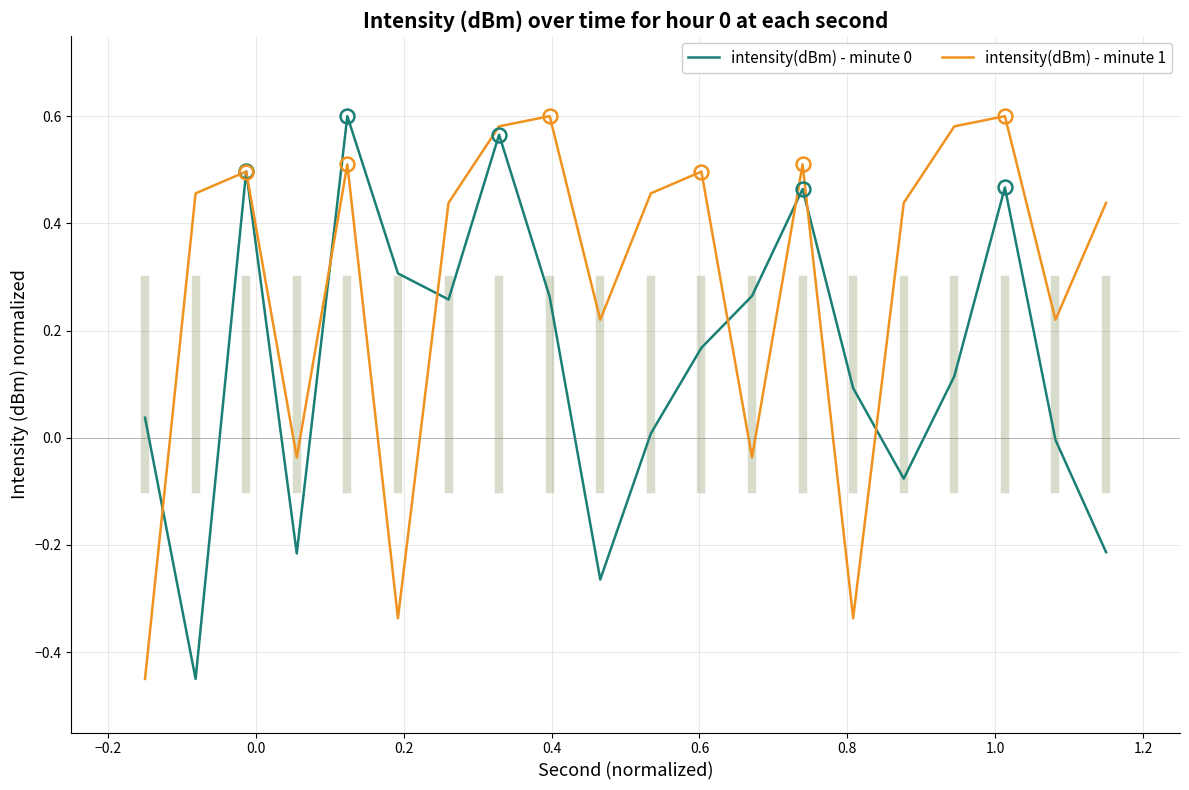

Which series has the largest total across all categories?

intensity(dBm) - minute 1